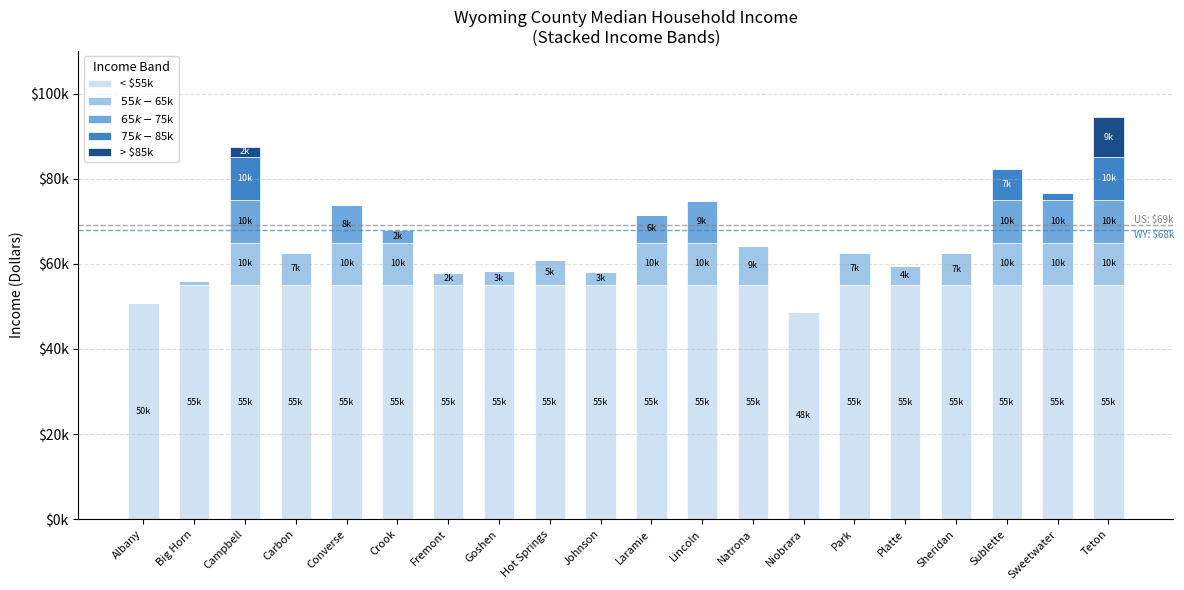

Are the bars horizontal?

No